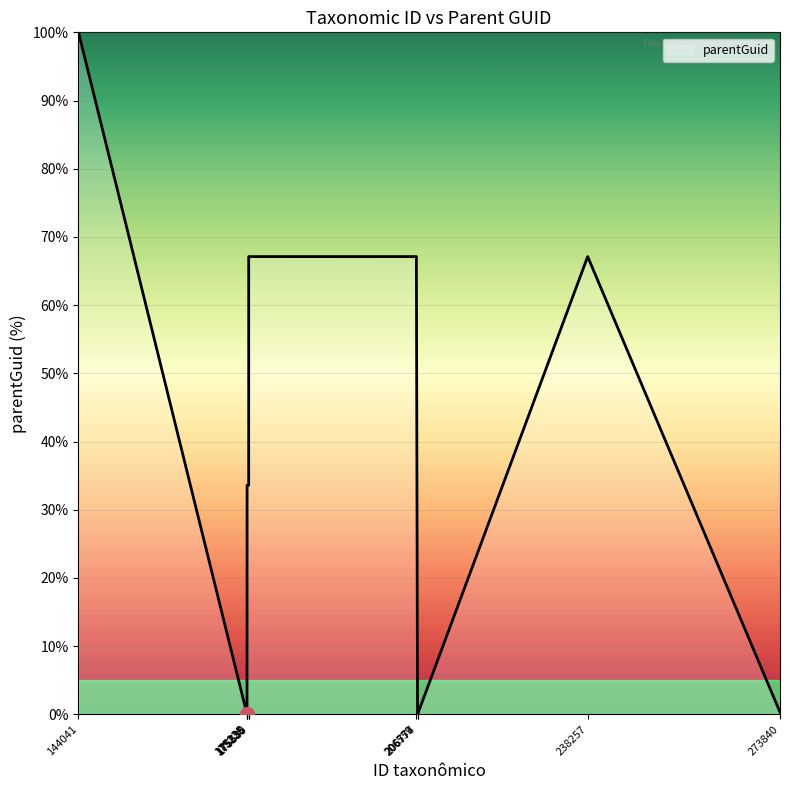

What is the maximum value shown in the chart?

100.0